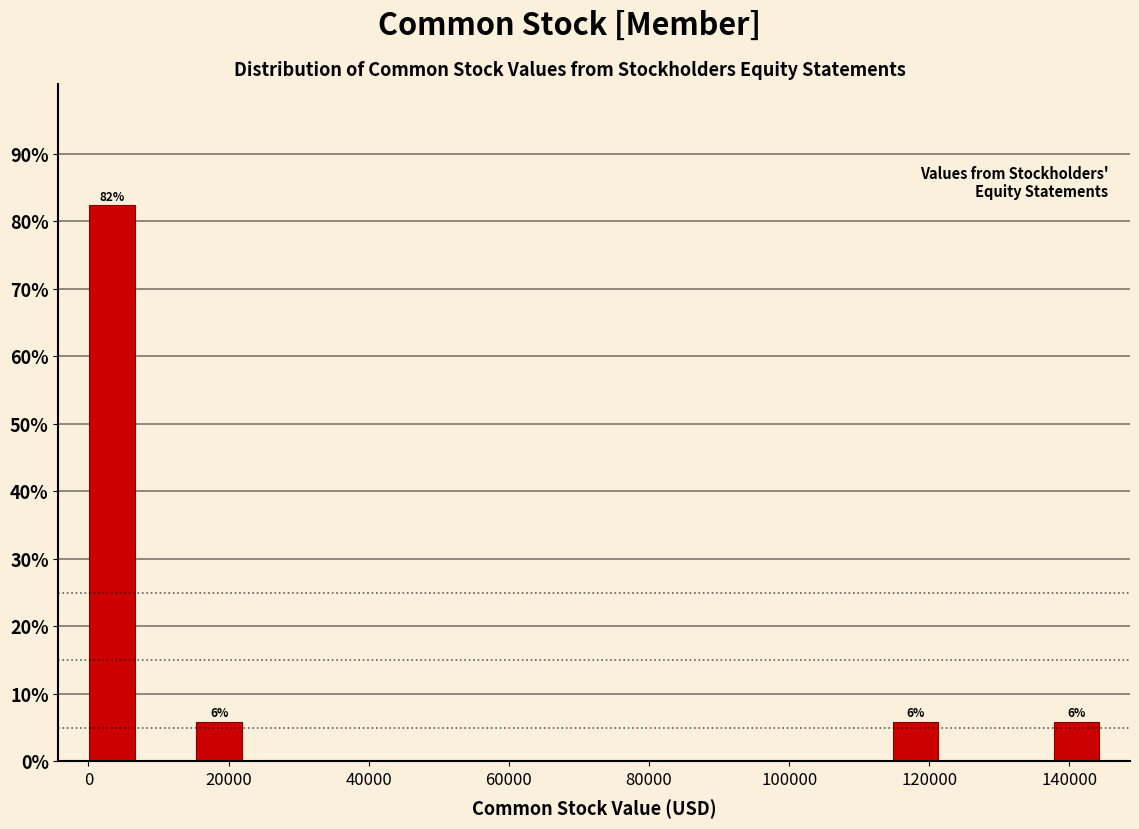

Read against the x-axis, roughly where is the centre of the tallest bar?

4000